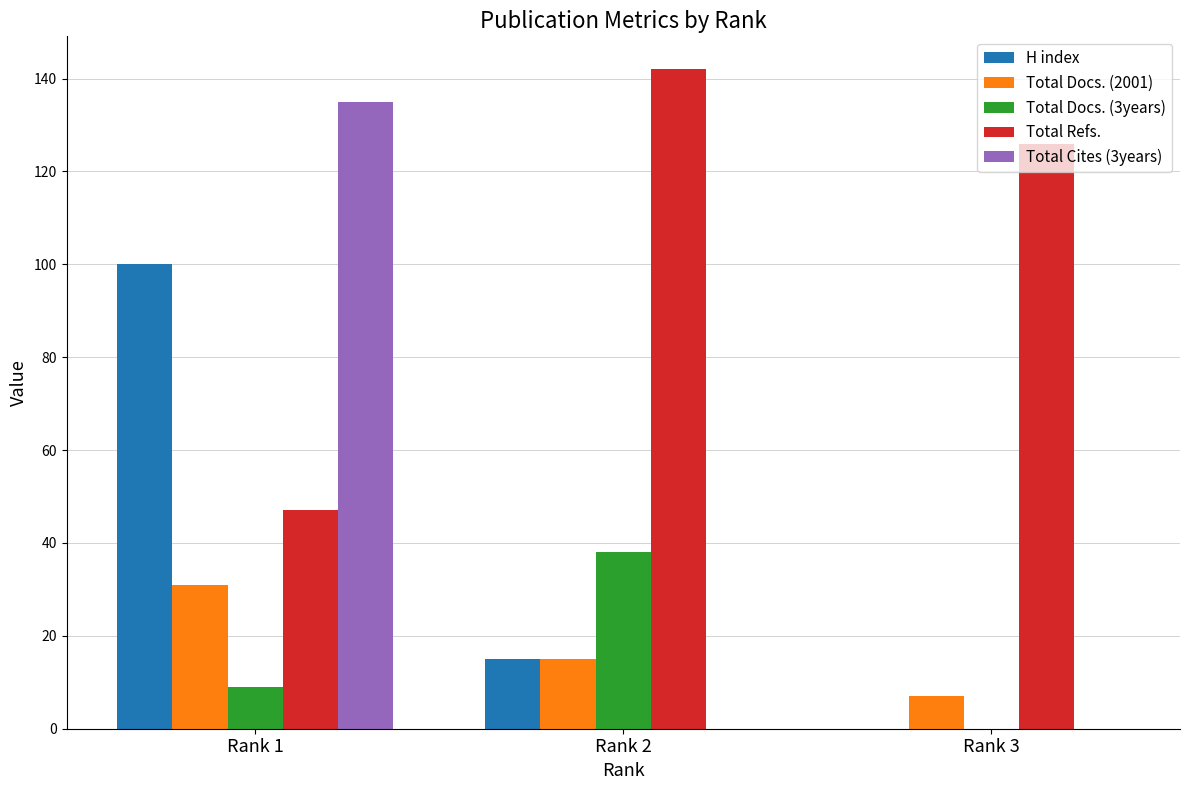

Where is Total Docs. (3years) nearest to the value 19?

Rank 1